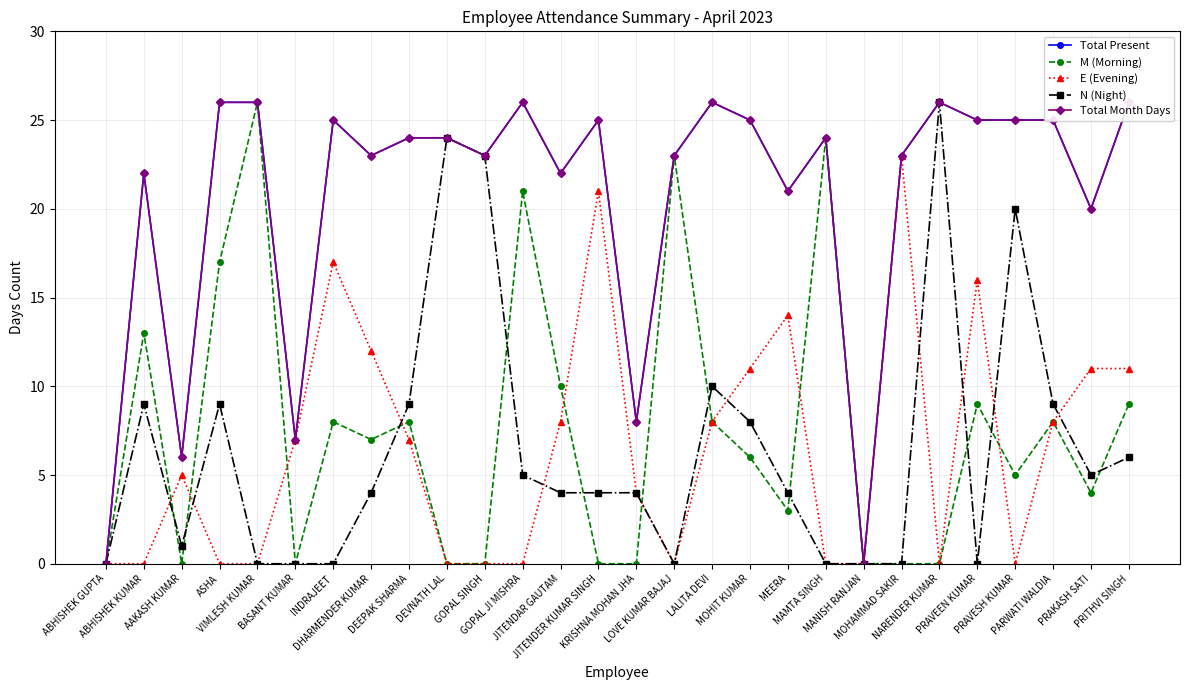

Reading left to right, list all the values displayed in this chart.

Total Present: 0	22	6	26	26	7	25	23	24	24	23	26	22	25	8	23	26	25	21	24	0	23	26	25	25	25	20	26
M (Morning): 0	13	0	17	26	0	8	7	8	0	0	21	10	0	0	23	8	6	3	24	0	0	0	9	5	8	4	9
E (Evening): 0	0	5	0	0	7	17	12	7	0	0	0	8	21	4	0	8	11	14	0	0	23	0	16	0	8	11	11
N (Night): 0	9	1	9	0	0	0	4	9	24	23	5	4	4	4	0	10	8	4	0	0	0	26	0	20	9	5	6
Total Month Days: 0	22	6	26	26	7	25	23	24	24	23	26	22	25	8	23	26	25	21	24	0	23	26	25	25	25	20	26